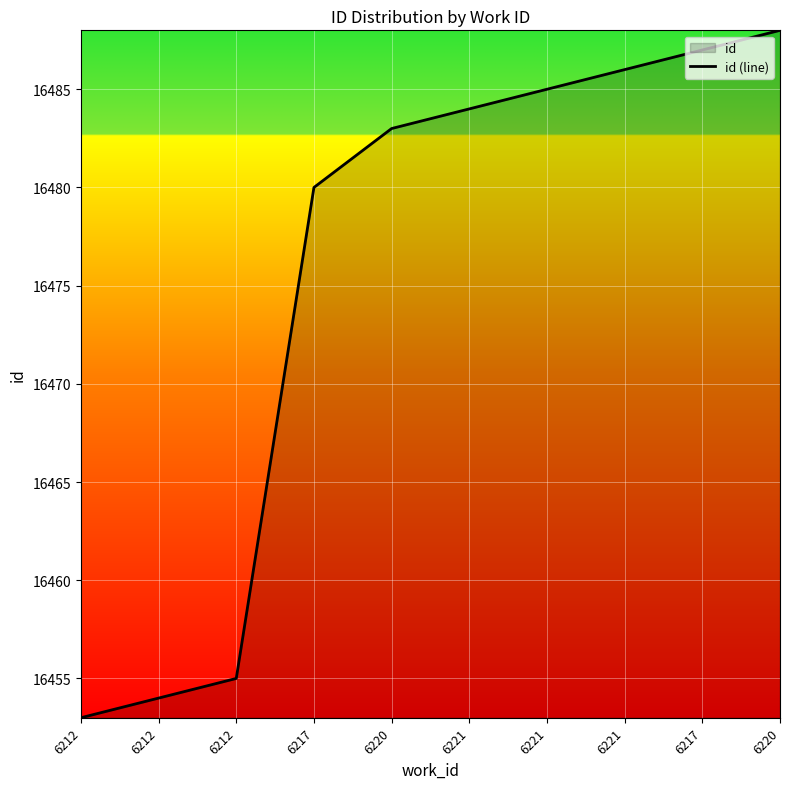

What is the sum of the values at 6212 and 6212?

32909